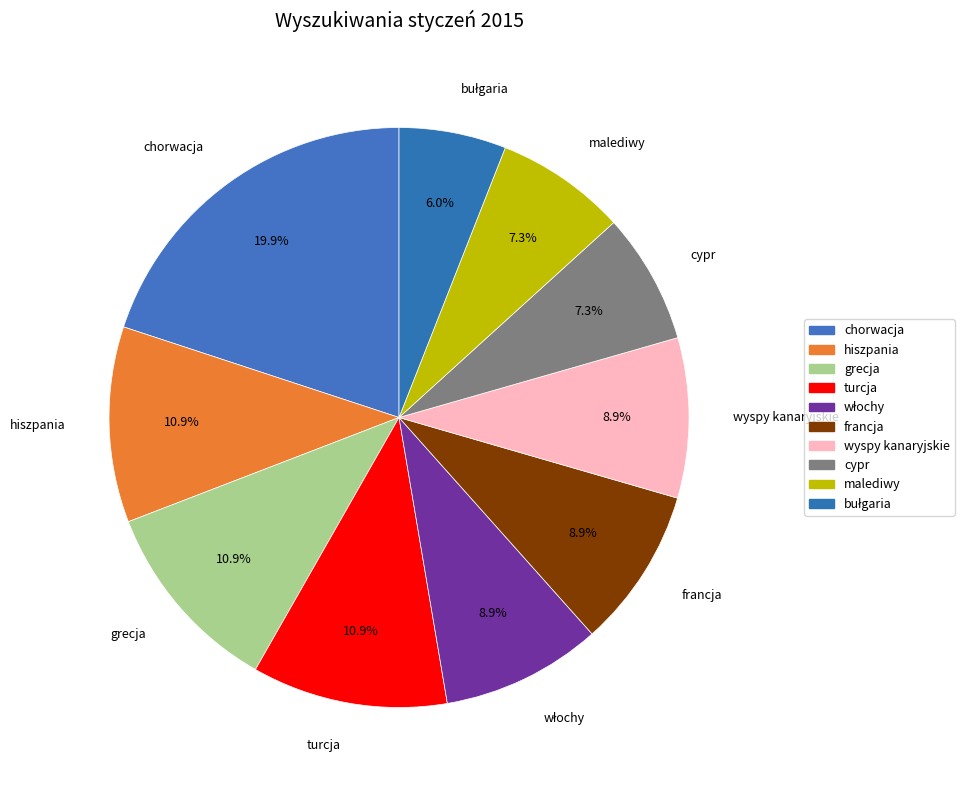

Is it true that malediwy is 7% of the pie?

True